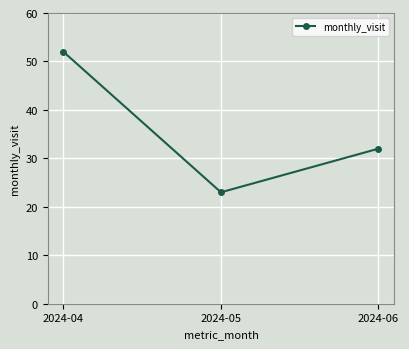

What is the sum of all values?

107